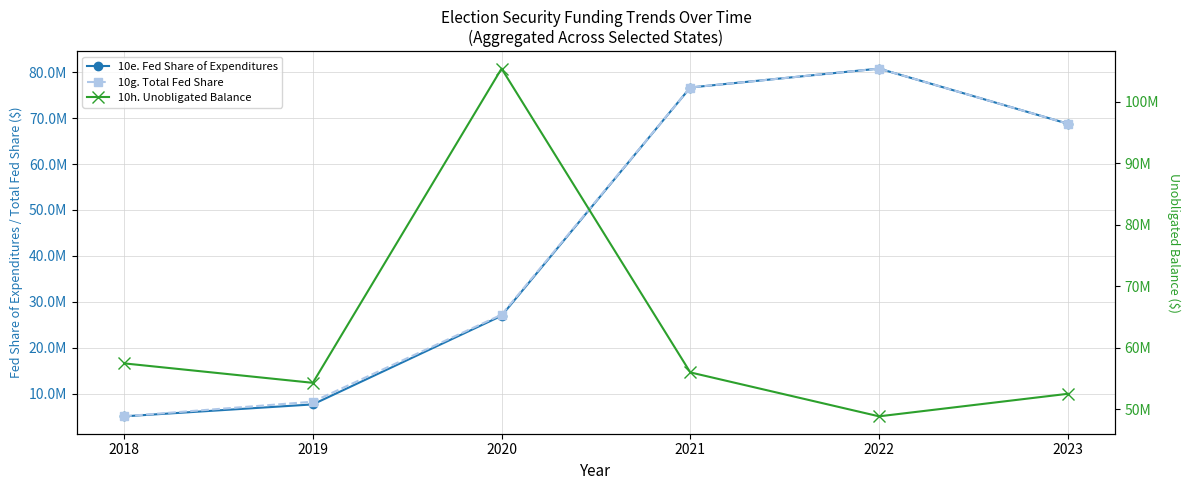

What is the total value across all series at 2020?

159628747.7